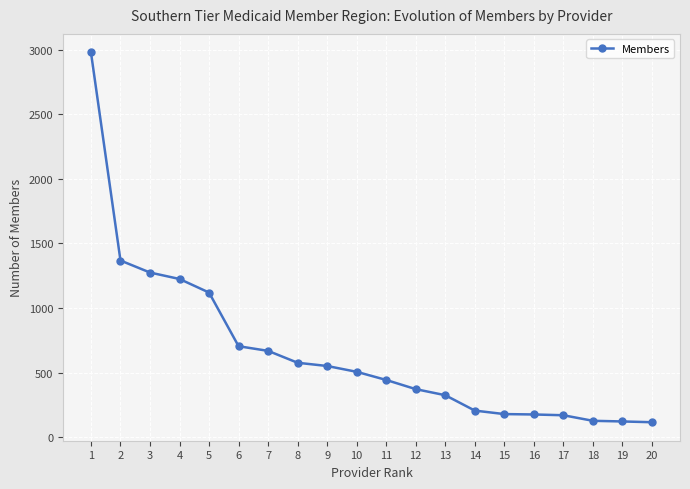

How many values are below 507?

10